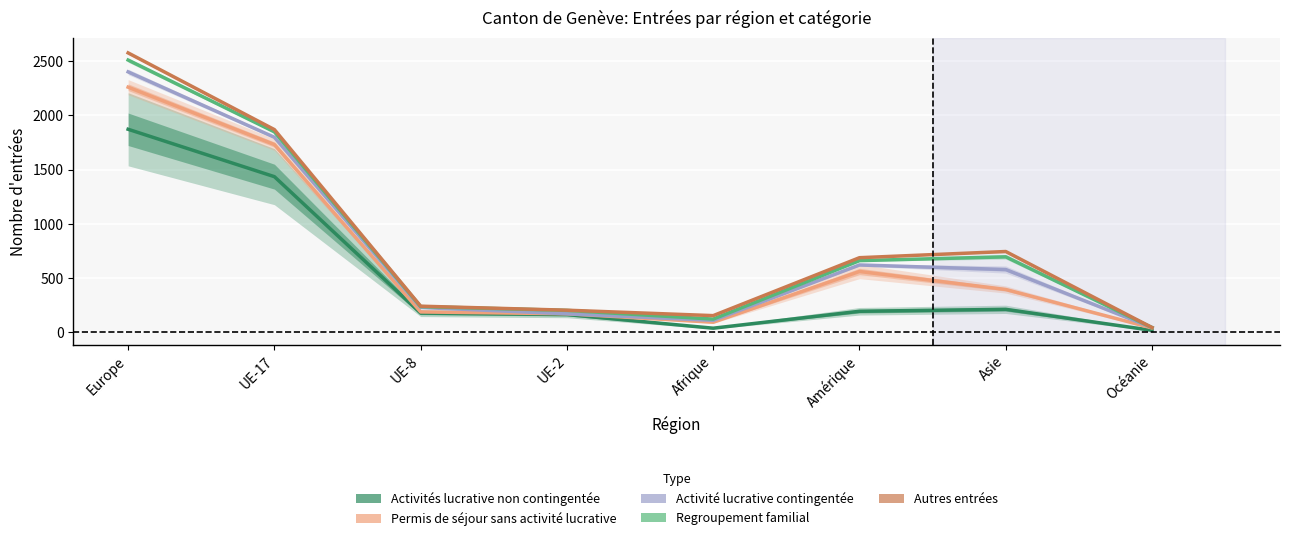

Reading left to right, extract all data points from this chart.

Activités lucrative non contingentée: 1872	1435	177	164	38	194	212	18
Permis de séjour sans activité lucrative: 2260	1731	188	171	93	561	395	40
Activité lucrative contingentée: 2401	1798	229	171	110	621	579	44
Regroupement familial: 2510	1848	237	202	122	661	696	44
Autres entrées: 2576	1869	241	204	154	688	745	44